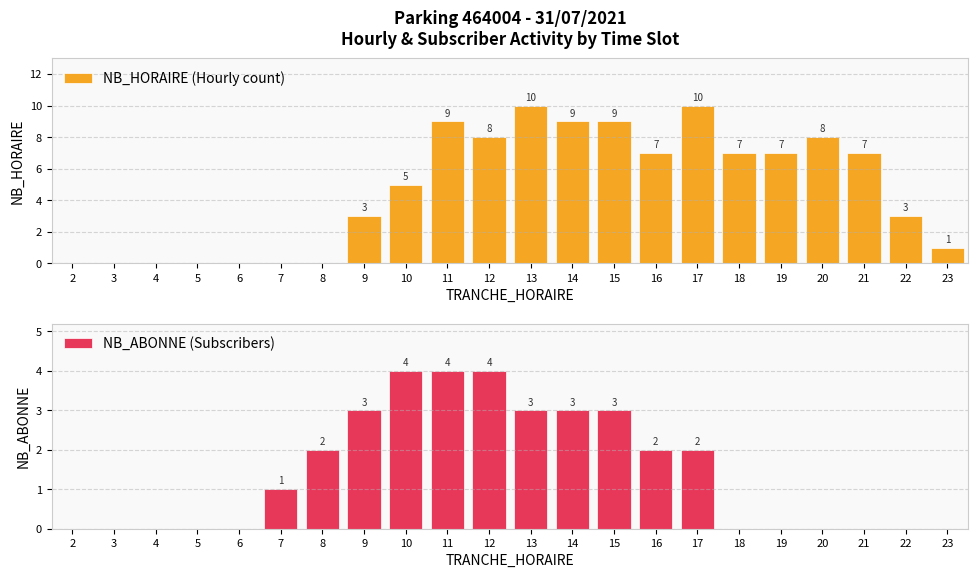

What are all the series names shown in the legend?

NB_HORAIRE (Hourly count), NB_ABONNE (Subscribers)